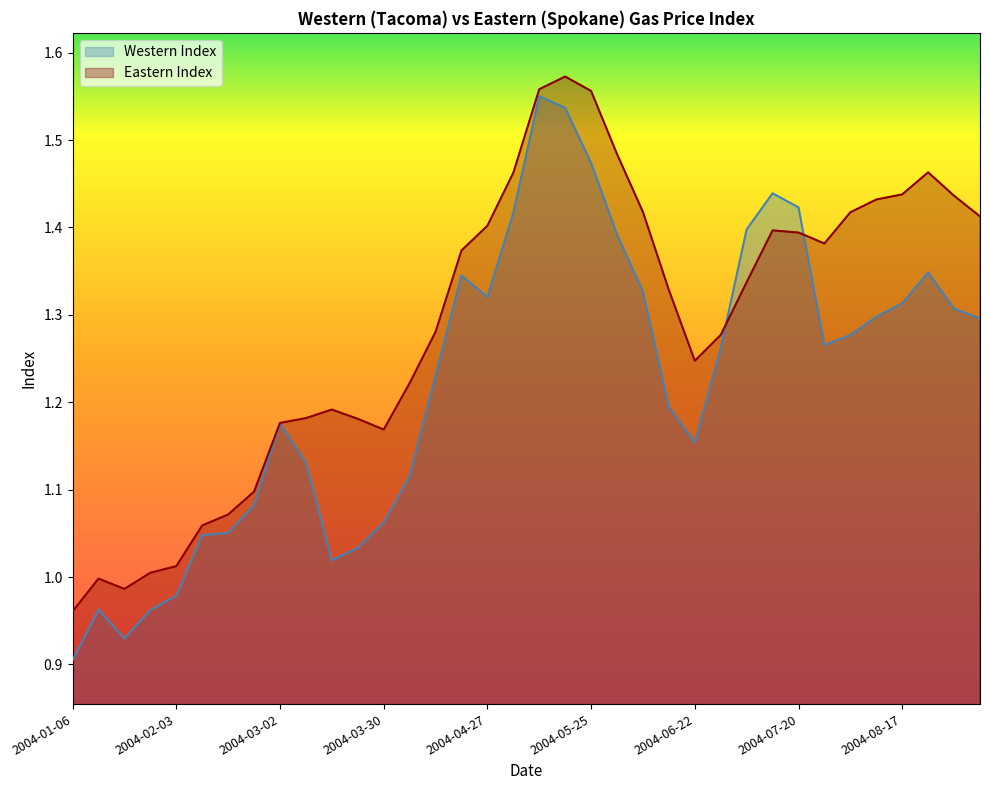

What are all the series names shown in the legend?

Western Index, Eastern Index